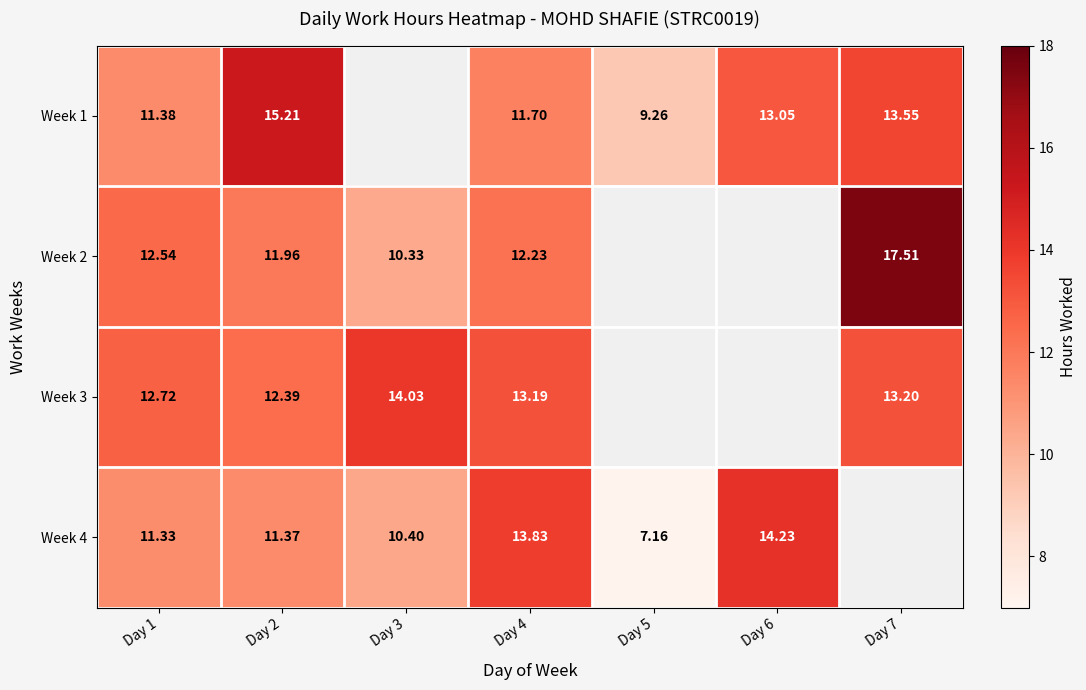

The value of Week 2 at Day 7 is 27.2. True or false?

False